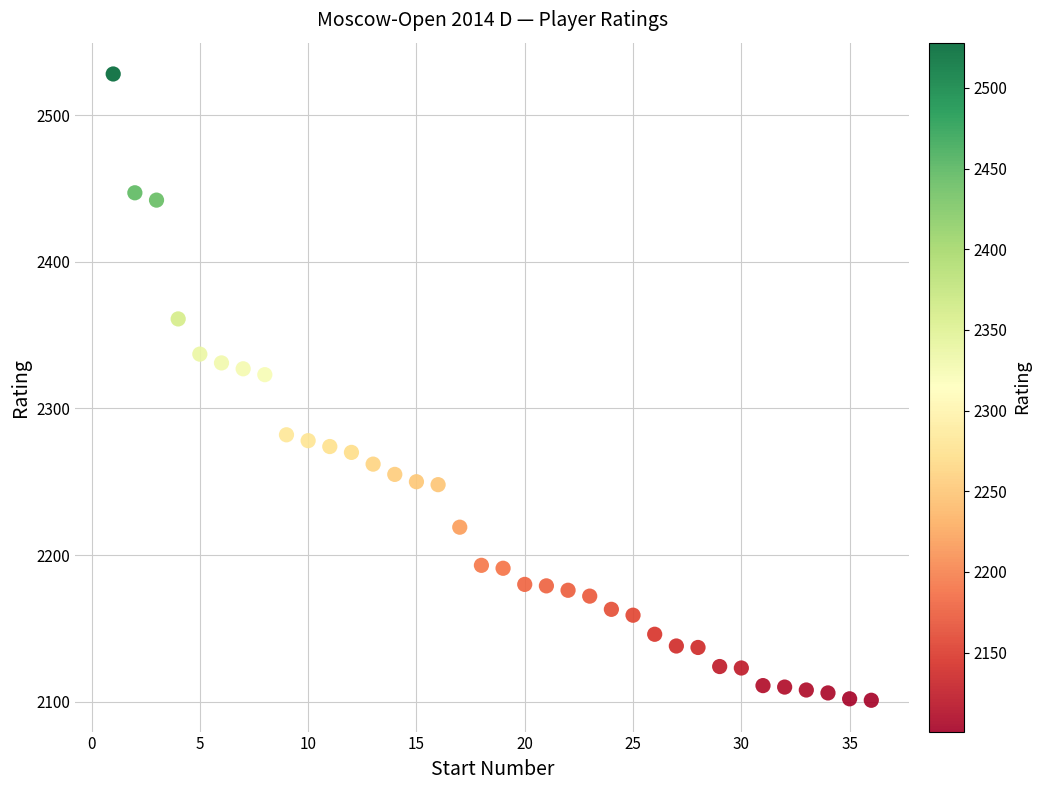

What is the range of X values (max minus min)?

35